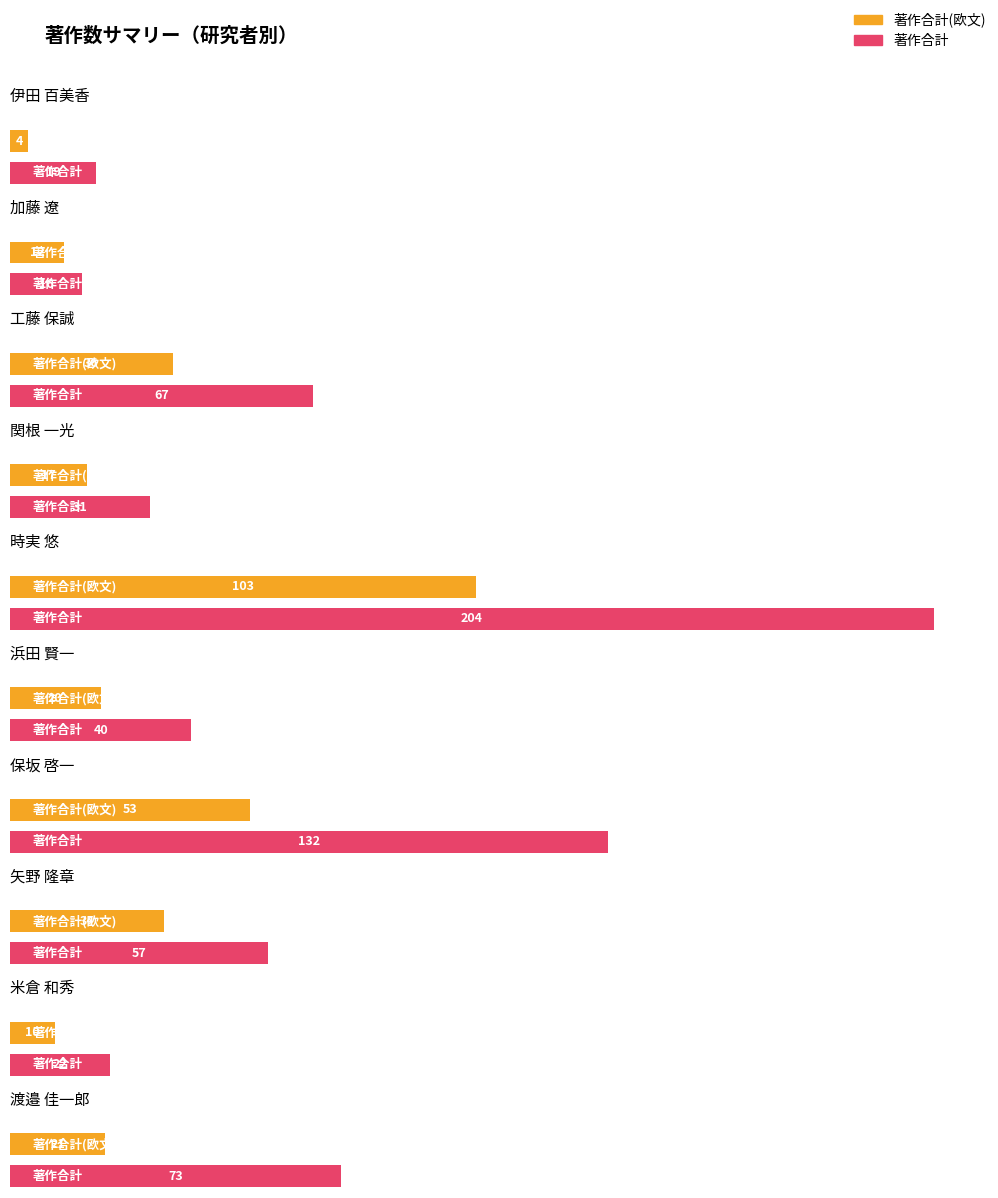

Rank the series by their maximum value, from lowest to highest.

著作合計(欧文), 著作合計